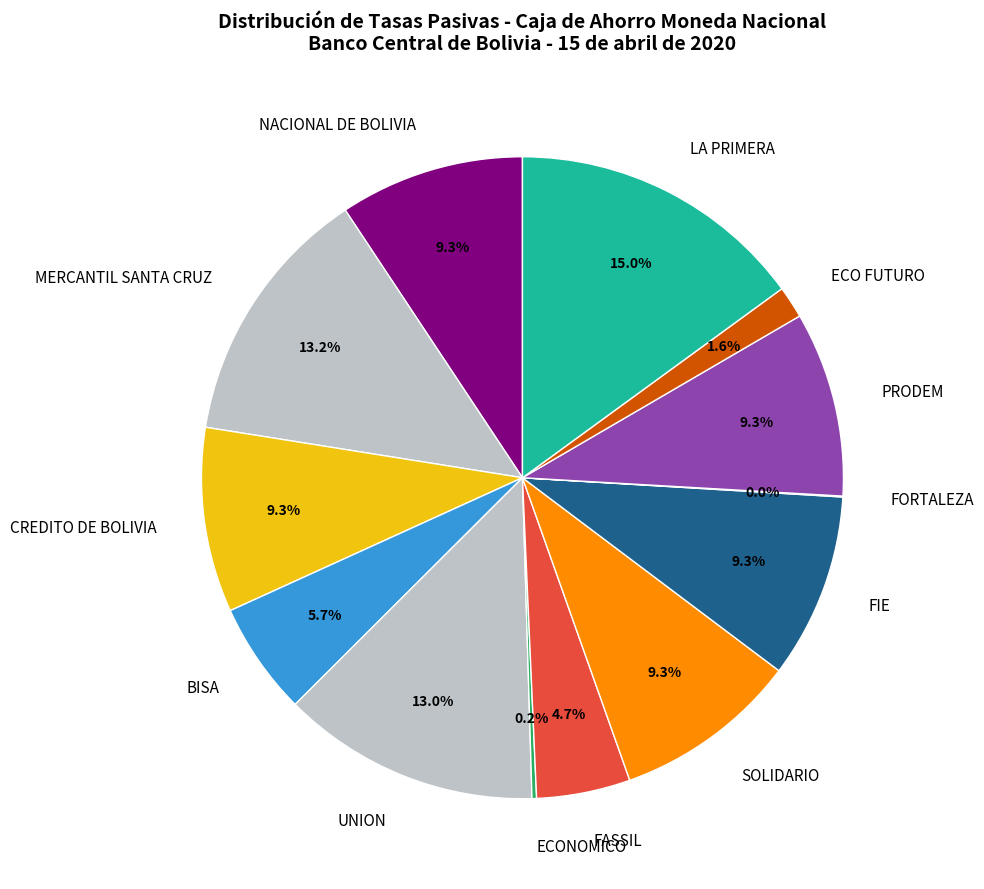

Is it true that UNION is 8% of the pie?

False